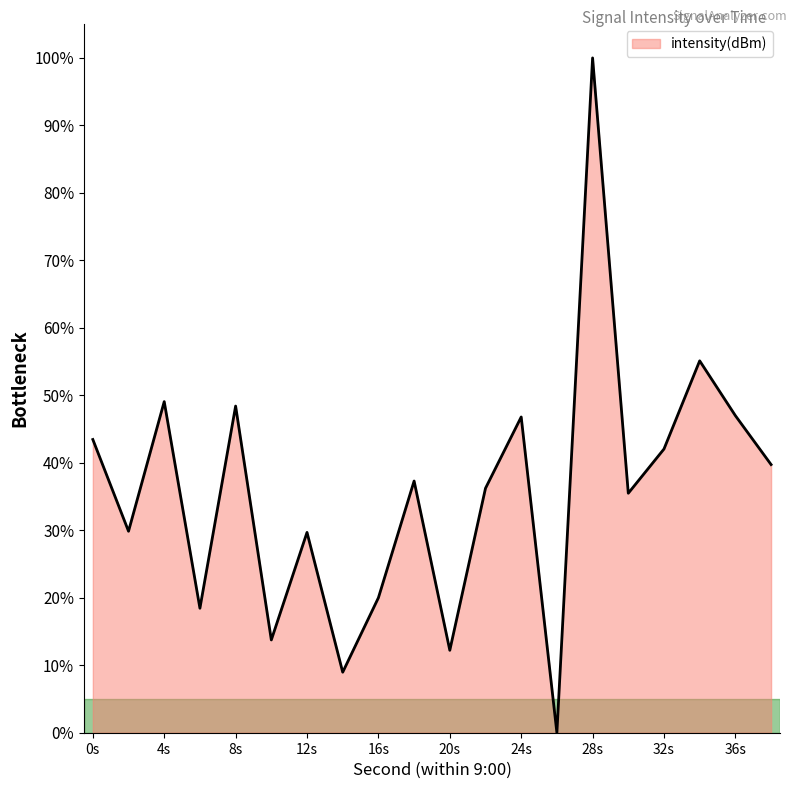

What is the difference between the maximum and minimum values?

100.0